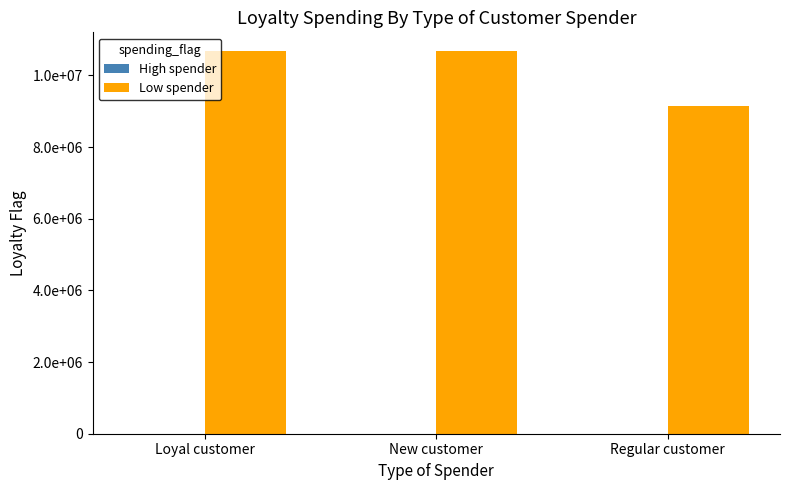

Where is Low spender nearest to the value 9905380?

Loyal customer